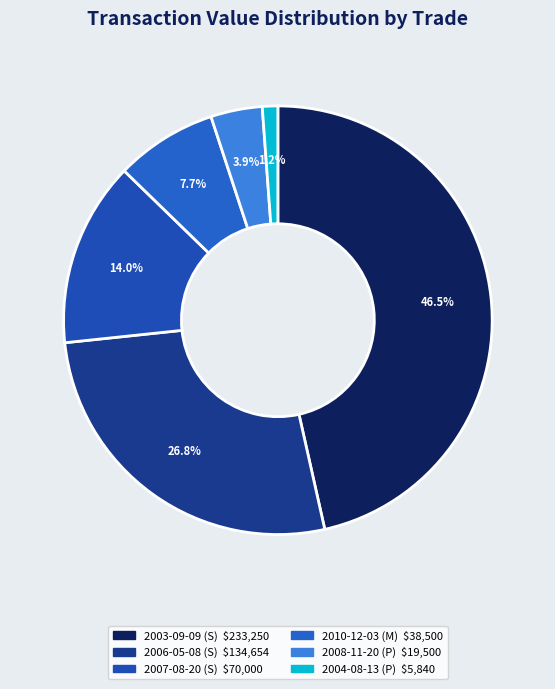

Is the sum of 2007-08-20 (S) and 2010-12-03 (M) greater than half?

No